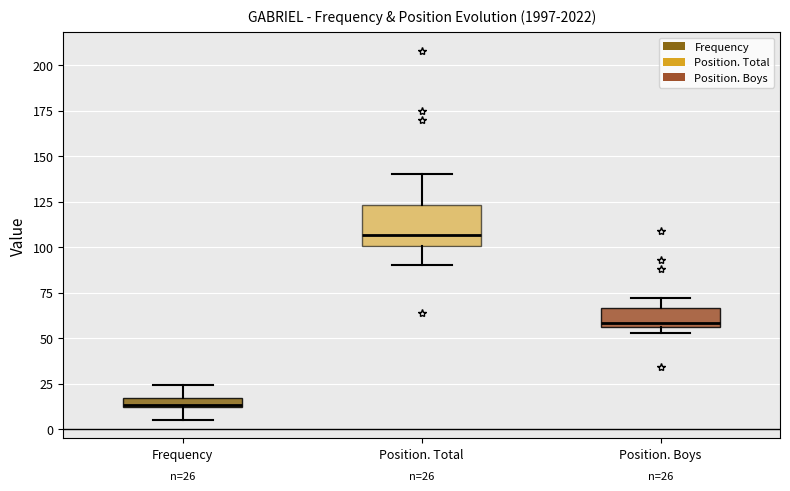

Which box has the highest median line?

Position. Total